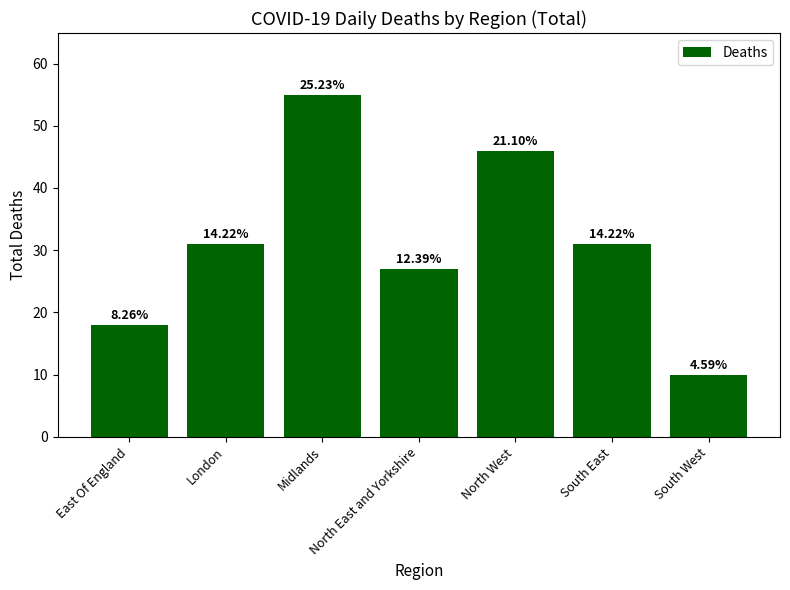

What is the maximum value shown in the chart?

55